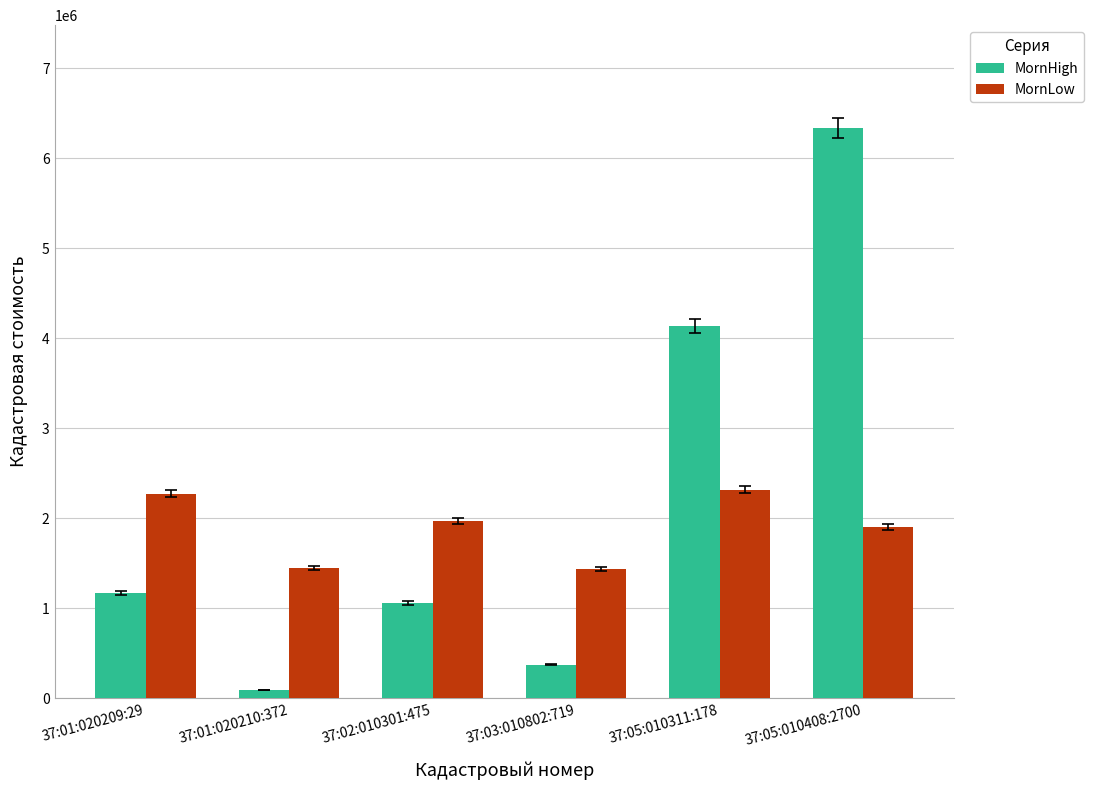

Is the value of MornLow at 37:02:010301:475 greater than the value of MornHigh at 37:05:010408:2700?

No